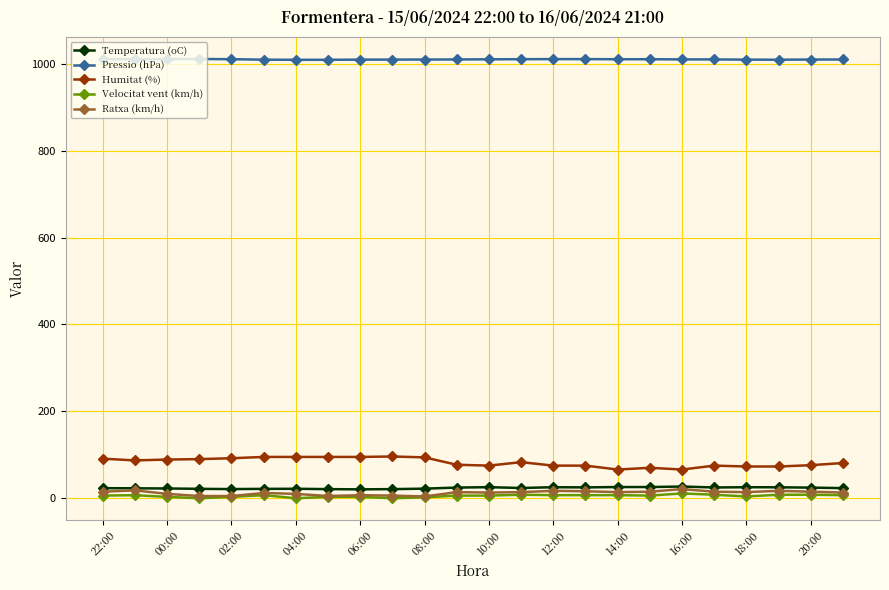

What is the highest value of the Ratxa (km/h) series?

21.0